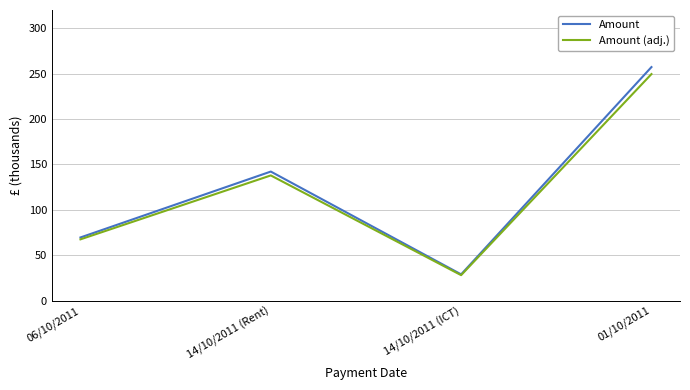

Reading left to right, what are all the values shown in this chart?

Amount: 06/10/2011=69531.1	14/10/2011 (Rent)=142093.5	14/10/2011 (ICT)=28894.6	01/10/2011=257147.0
Amount (adj.): 06/10/2011=67445.2	14/10/2011 (Rent)=137830.7	14/10/2011 (ICT)=28027.8	01/10/2011=249432.6